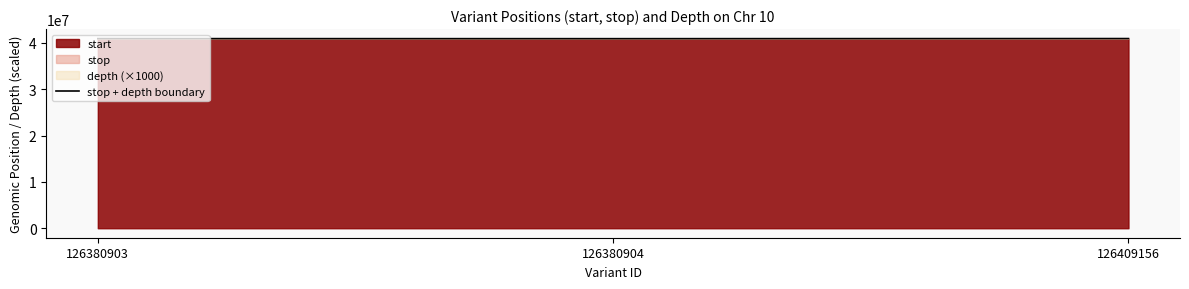

How many data points are above 40934573?

1